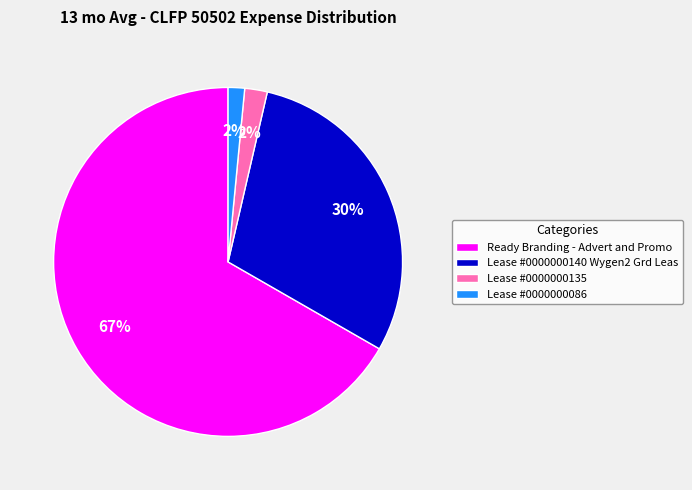

Do Lease #0000000135 and Ready Branding - Advert and Promo together represent more than half of the pie?

Yes